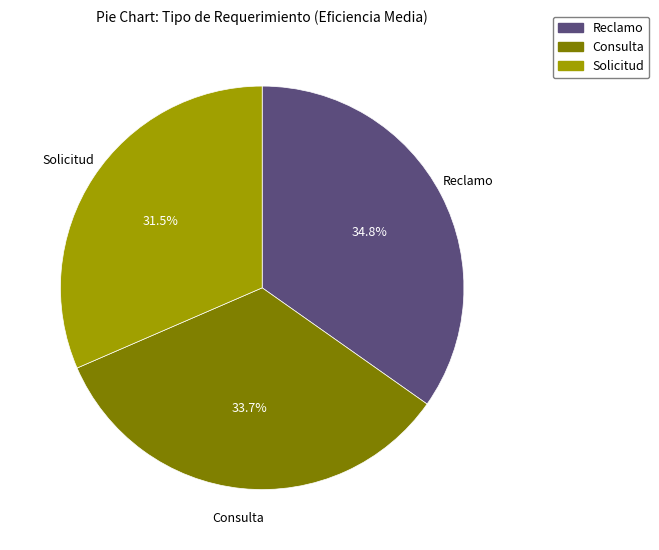

Rank the categories by value from highest to lowest.

Reclamo, Consulta, Solicitud